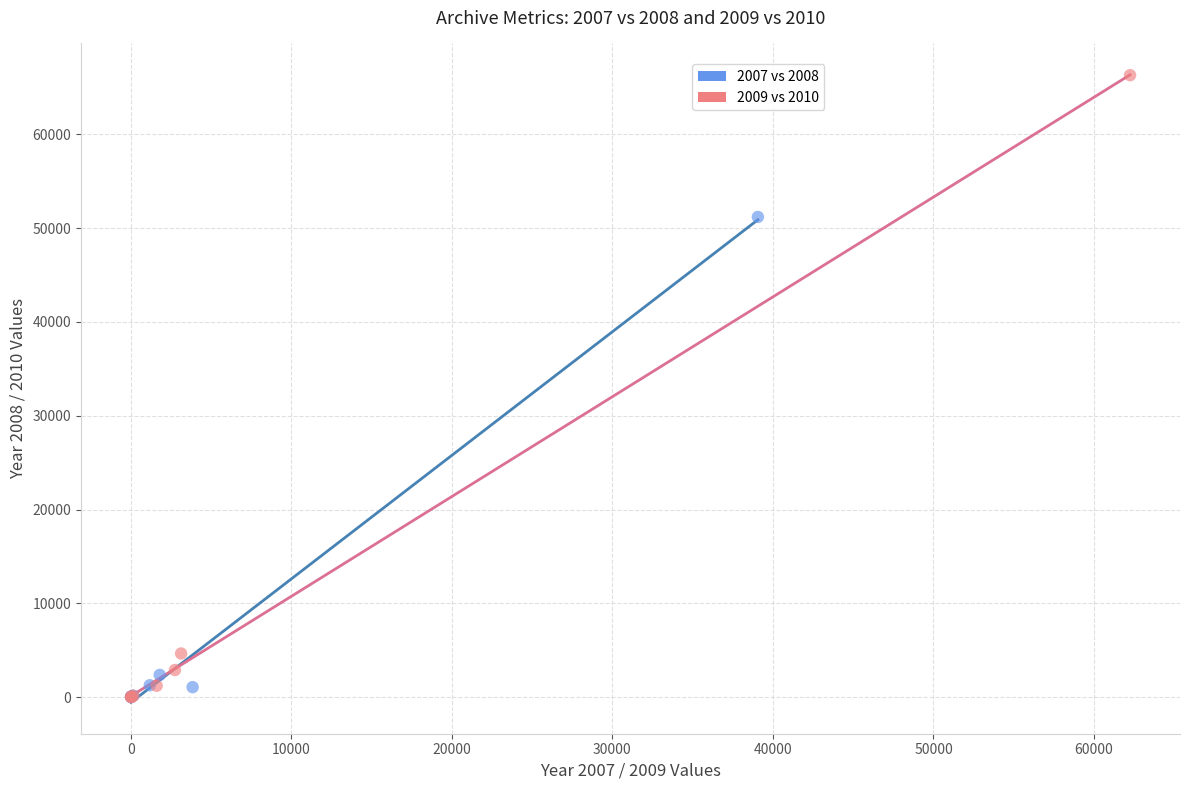

Which series has the widest spread of Y values?

2009 vs 2010